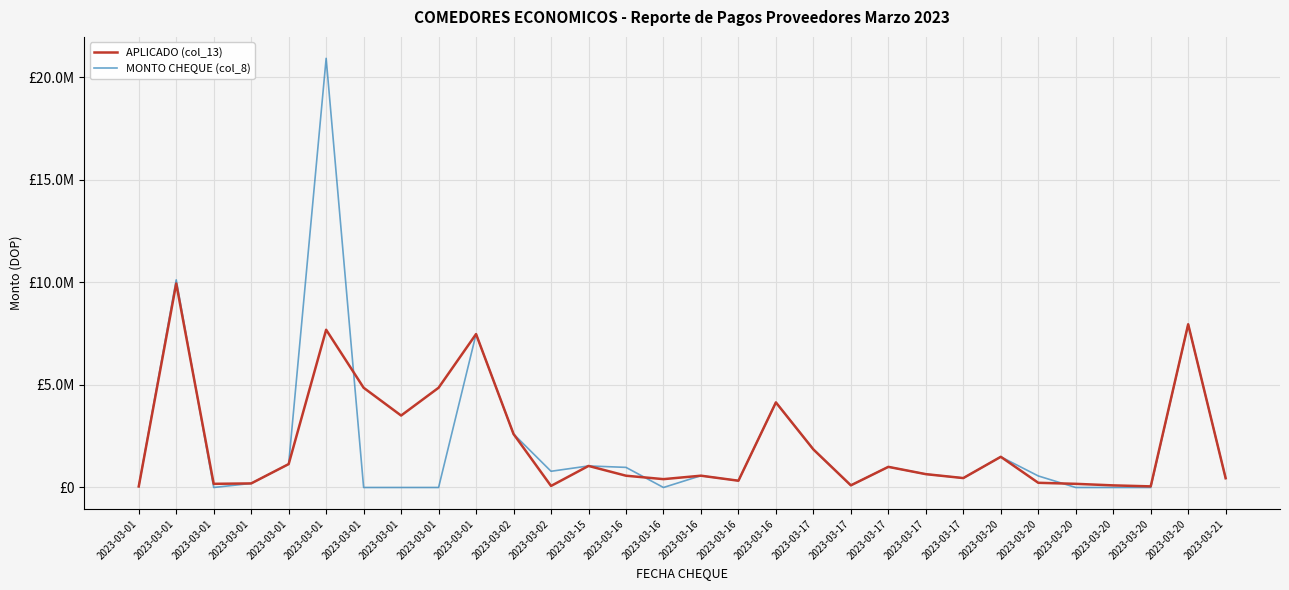

Which category has the highest value in the APLICADO (col_13) series?

2023-03-01